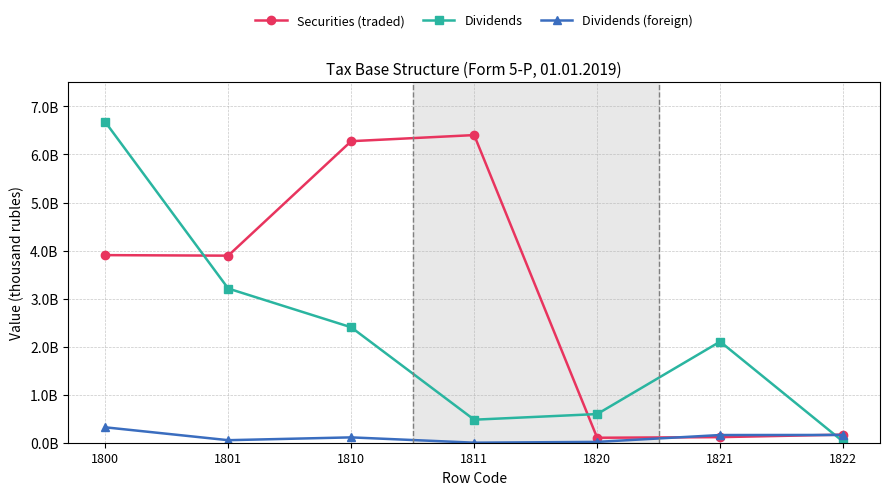

What are all the series names shown in the legend?

Securities (traded), Dividends, Dividends (foreign)